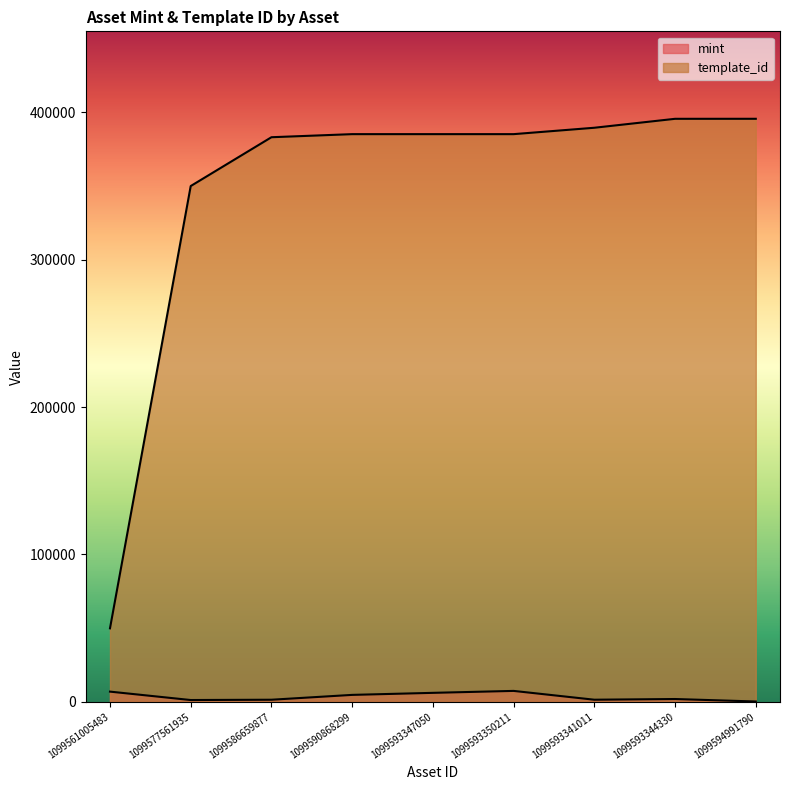

What is the label of the 3rd point from the left?

1099586659877